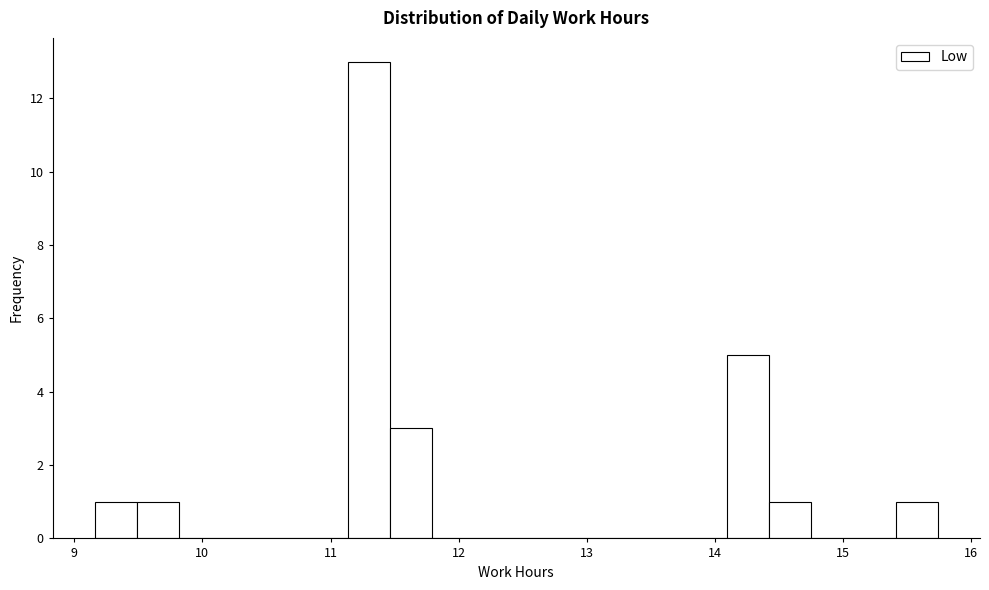

Read against the x-axis, roughly where is the centre of the tallest bar?

11.3